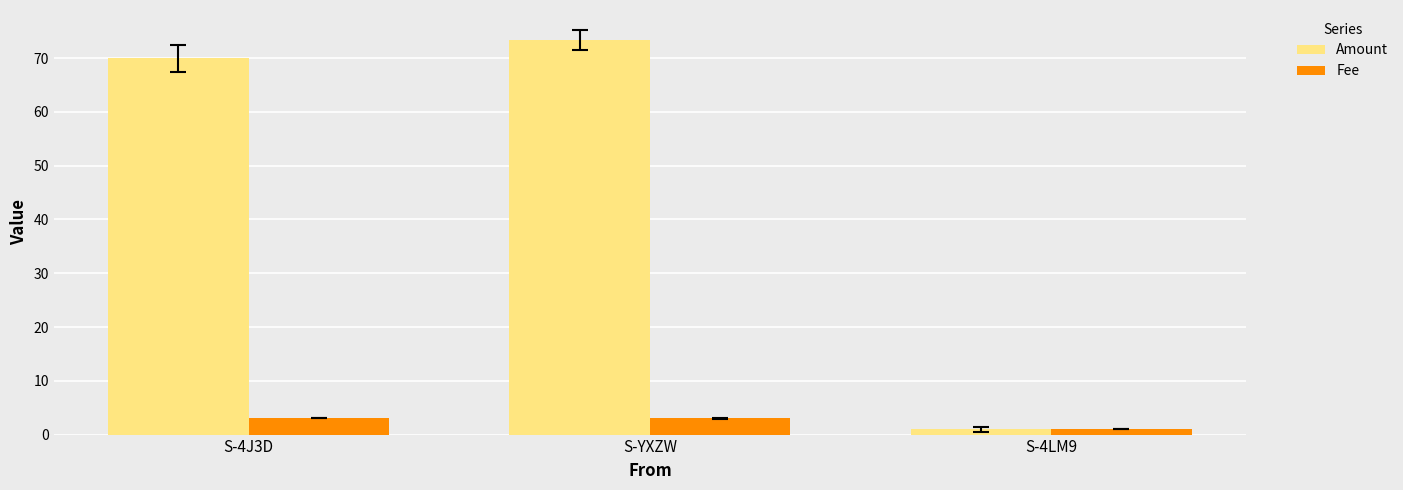

Which category has the lowest value across all series?

S-4LM9